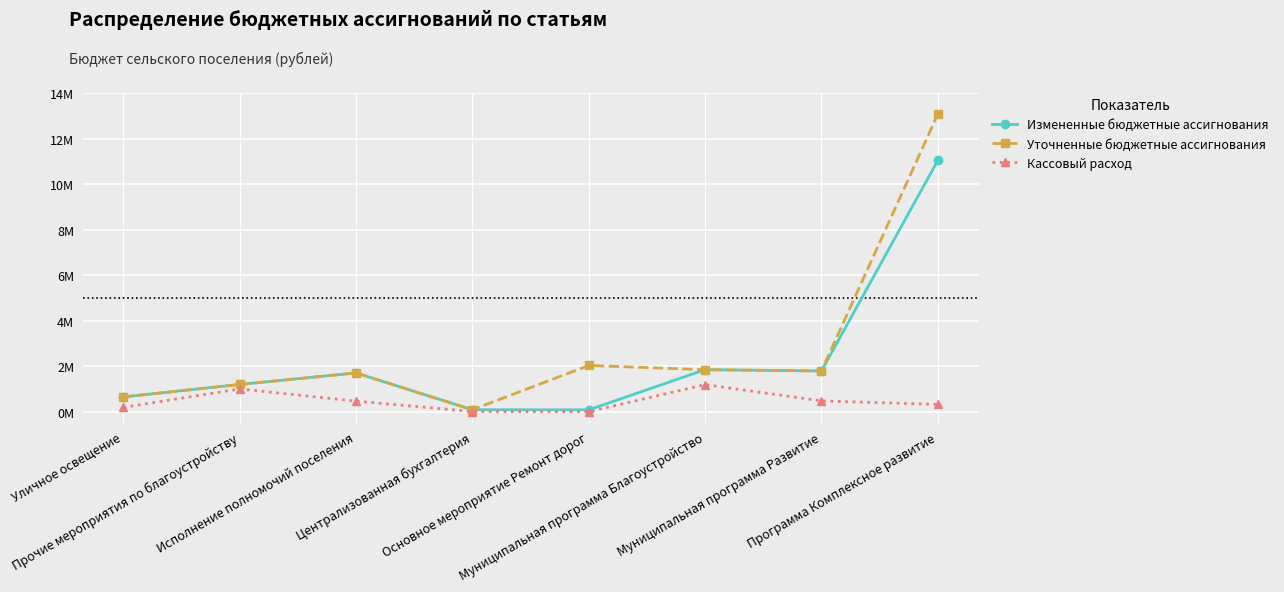

True or false: Уточненные бюджетные ассигнования and Кассовый расход intersect in this chart.

False